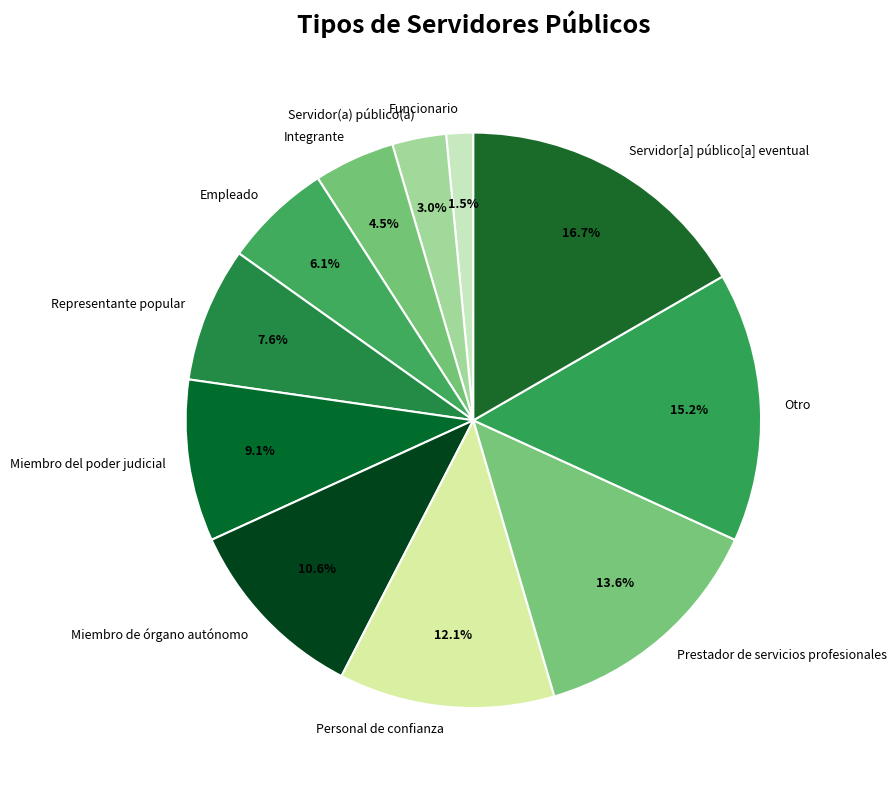

To the nearest percent, what portion does Personal de confianza represent?

12%